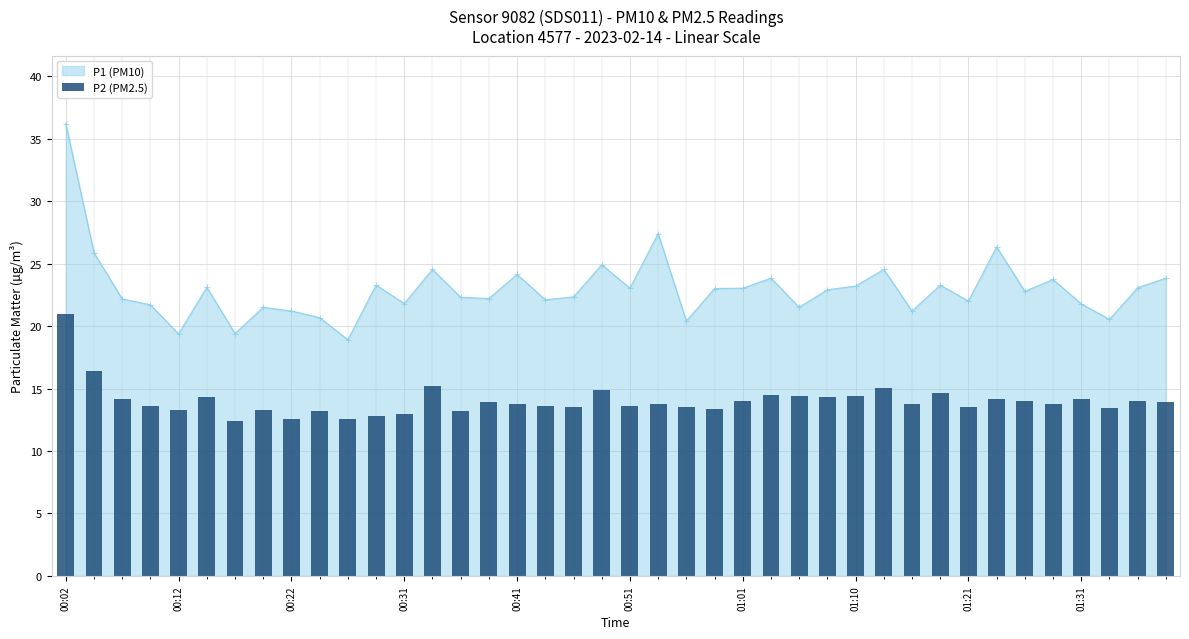

Does the chart contain stacked bars?

No